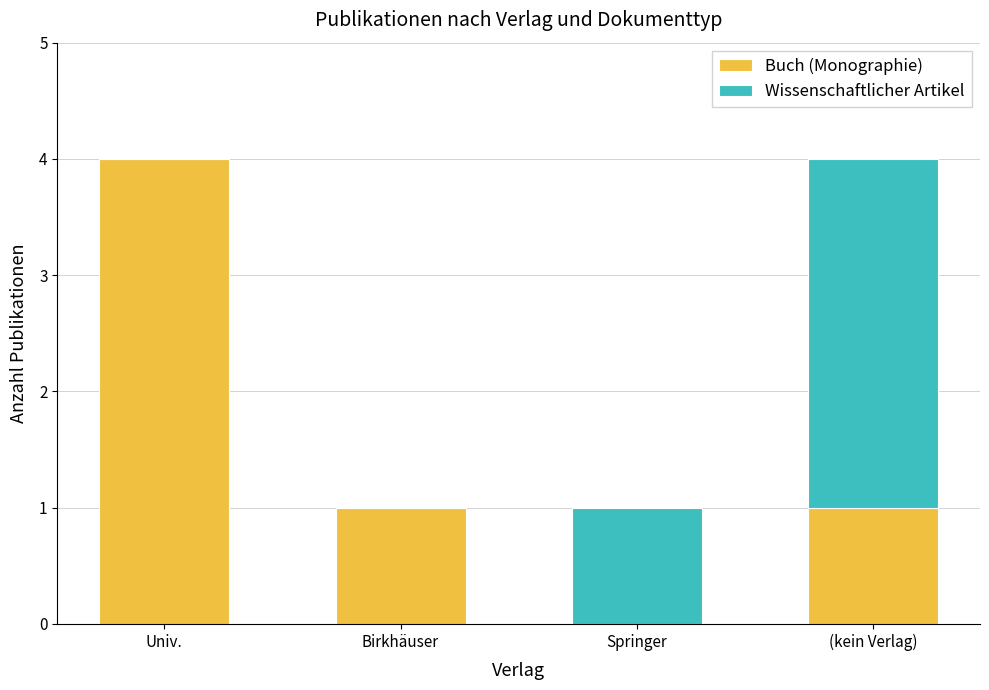

What is the total value across all series at (kein Verlag)?

4